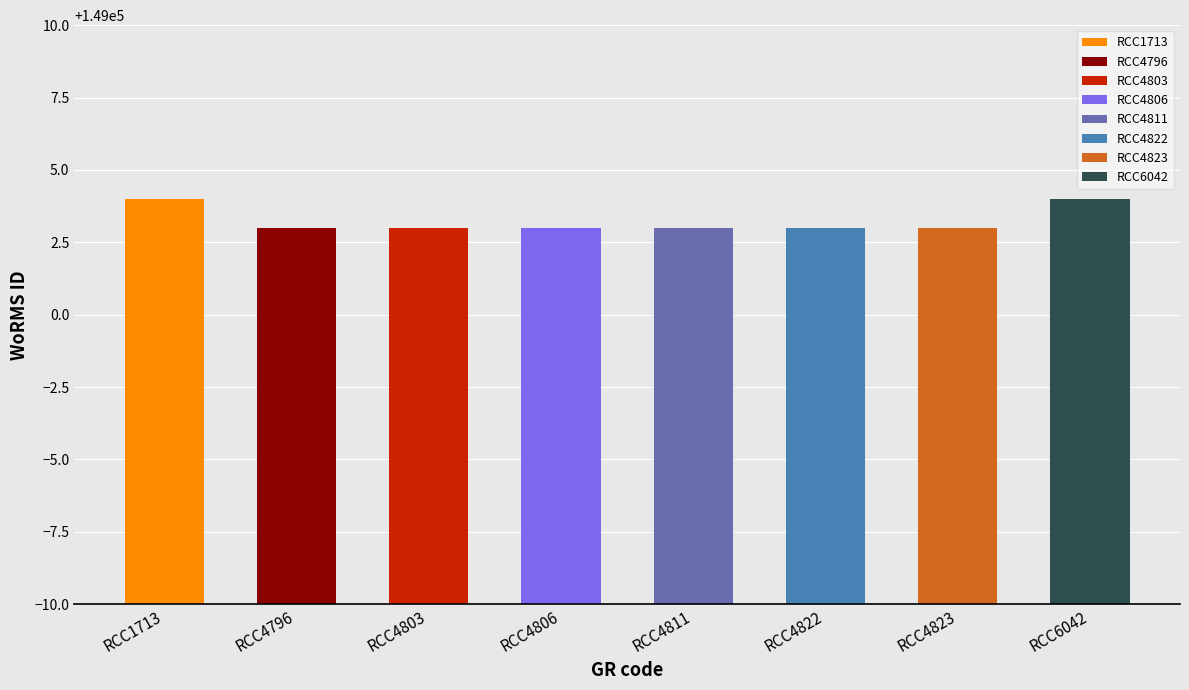

Reading left to right, extract all data points from this chart.

RCC1713=149004	RCC4796=149003	RCC4803=149003	RCC4806=149003	RCC4811=149003	RCC4822=149003	RCC4823=149003	RCC6042=149004